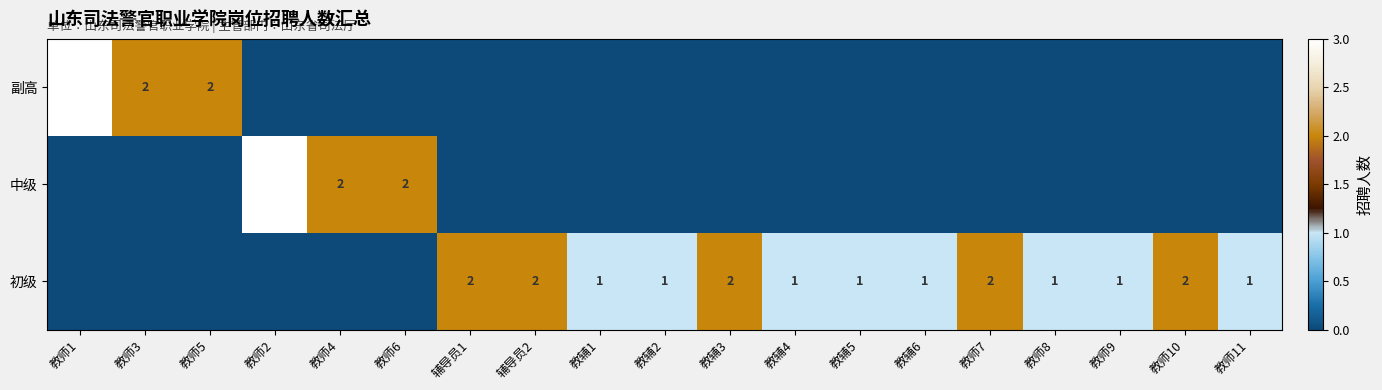

How many data points does each series have?

19